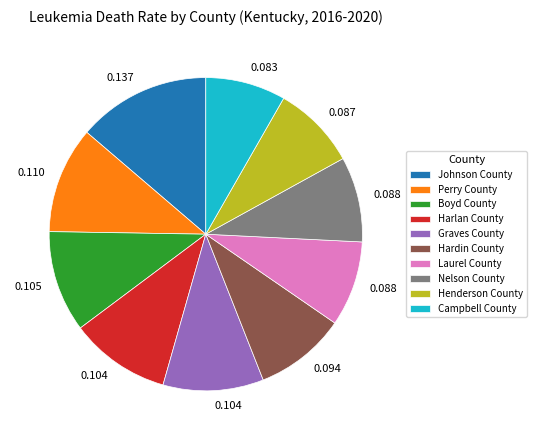

True or false: Nelson County accounts for 1% of the total.

False